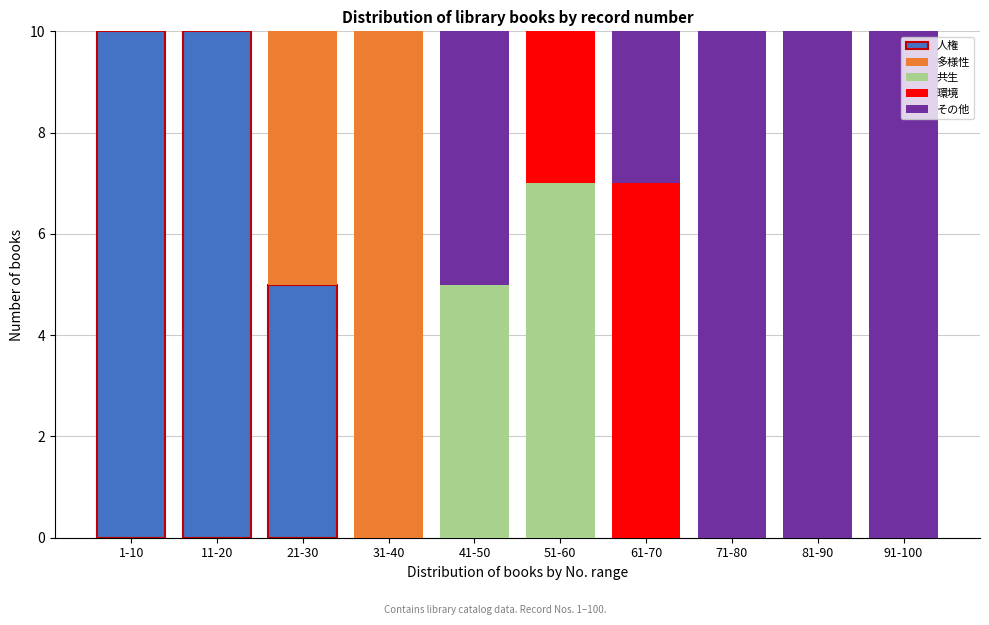

What is the sum of all 人権 values?

25